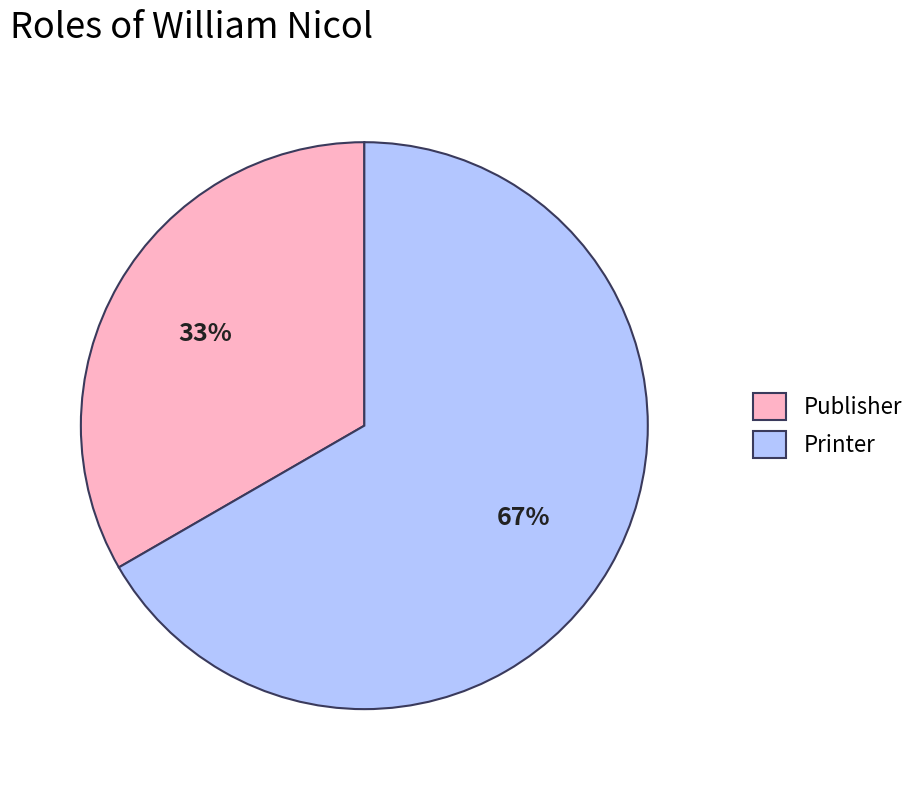

Rank the categories by value from highest to lowest.

Printer, Publisher